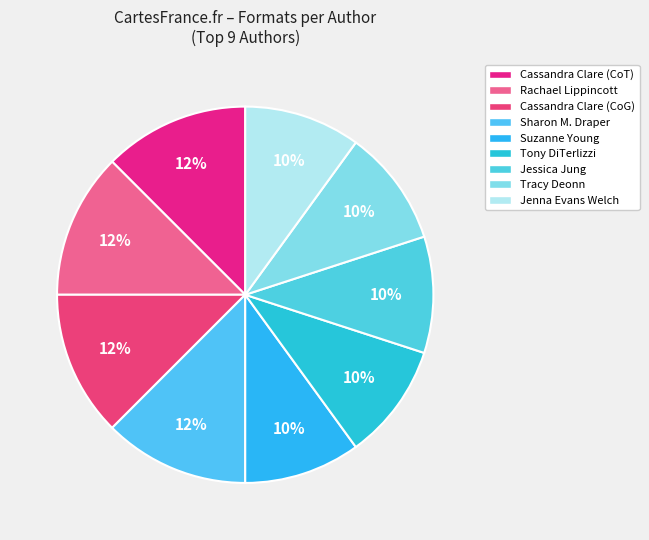

How many segments does this pie chart have?

9